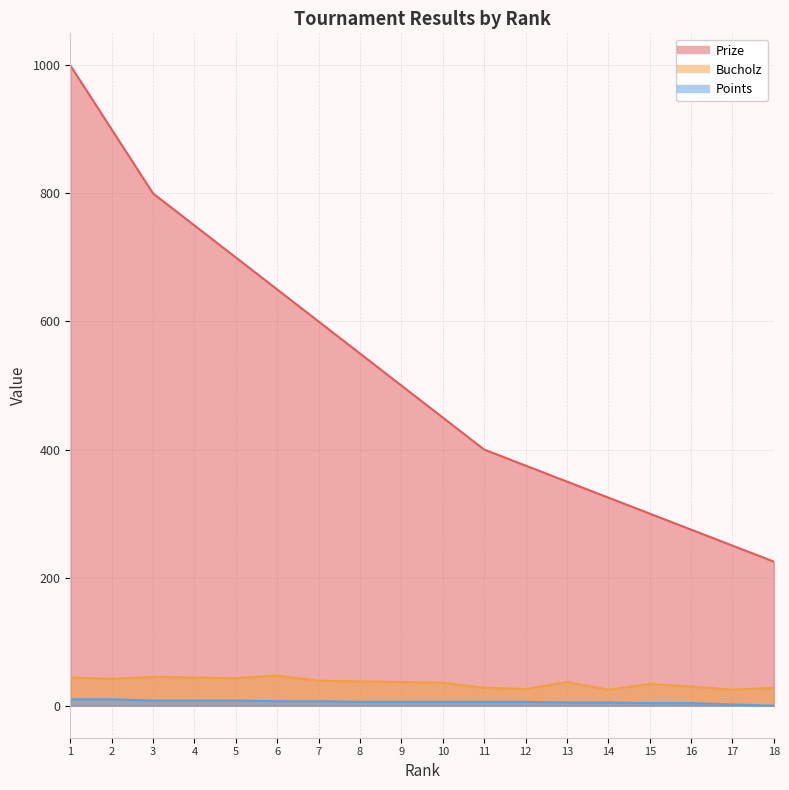

Does the chart display data point markers on the line(s)?

No